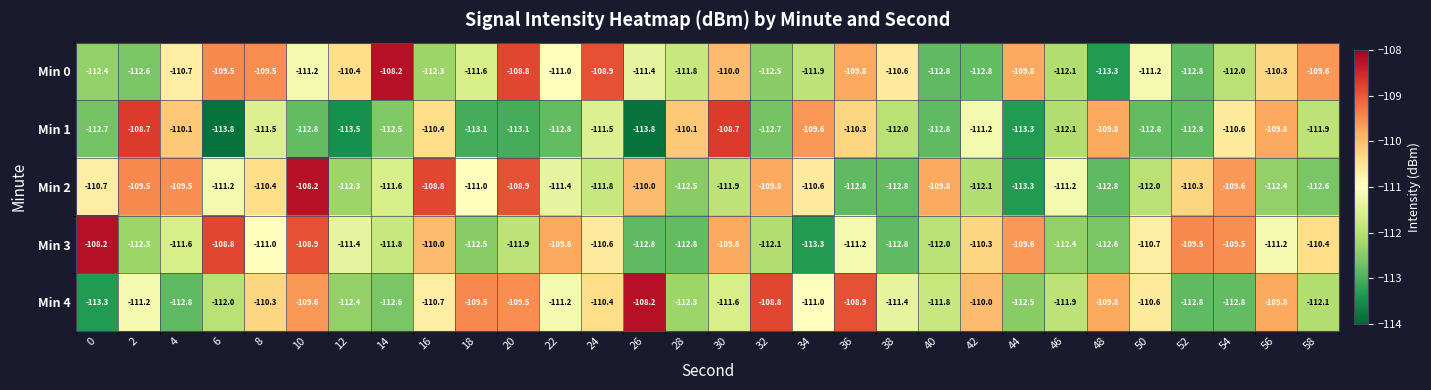

What is the difference between the Min 4 values at 56 and 20?

0.3